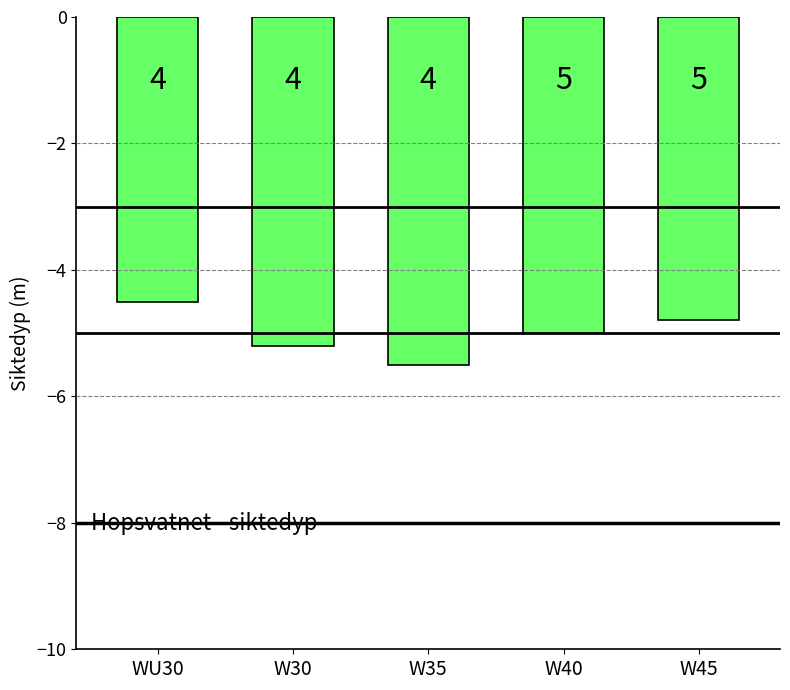

Does the chart contain any negative values?

Yes